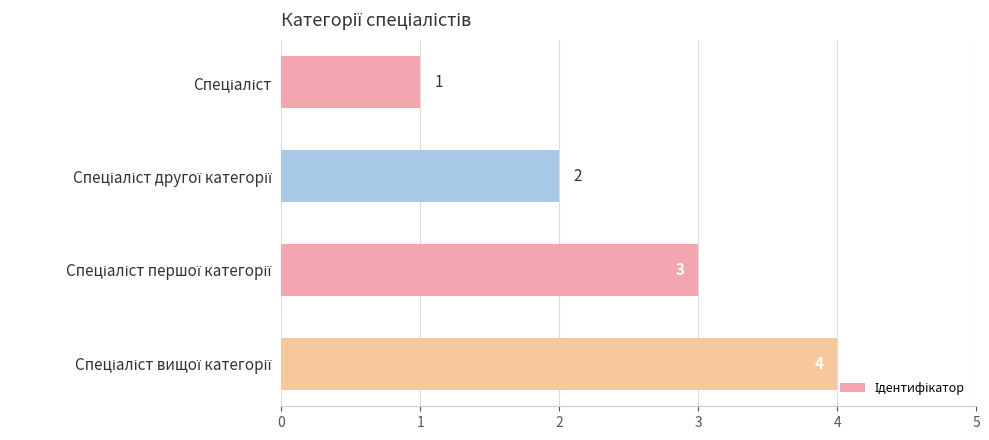

What is the maximum value shown in the chart?

4